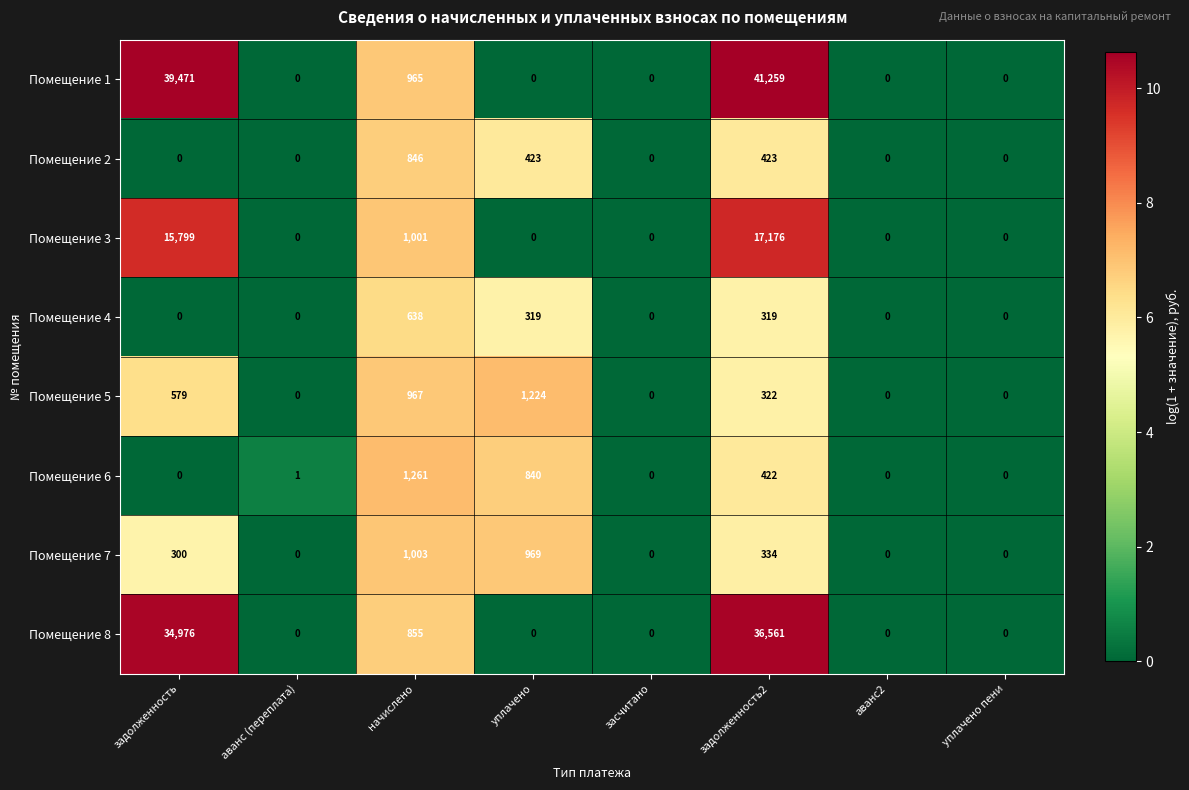

What is the average value of the Помещение 8 series?

9049